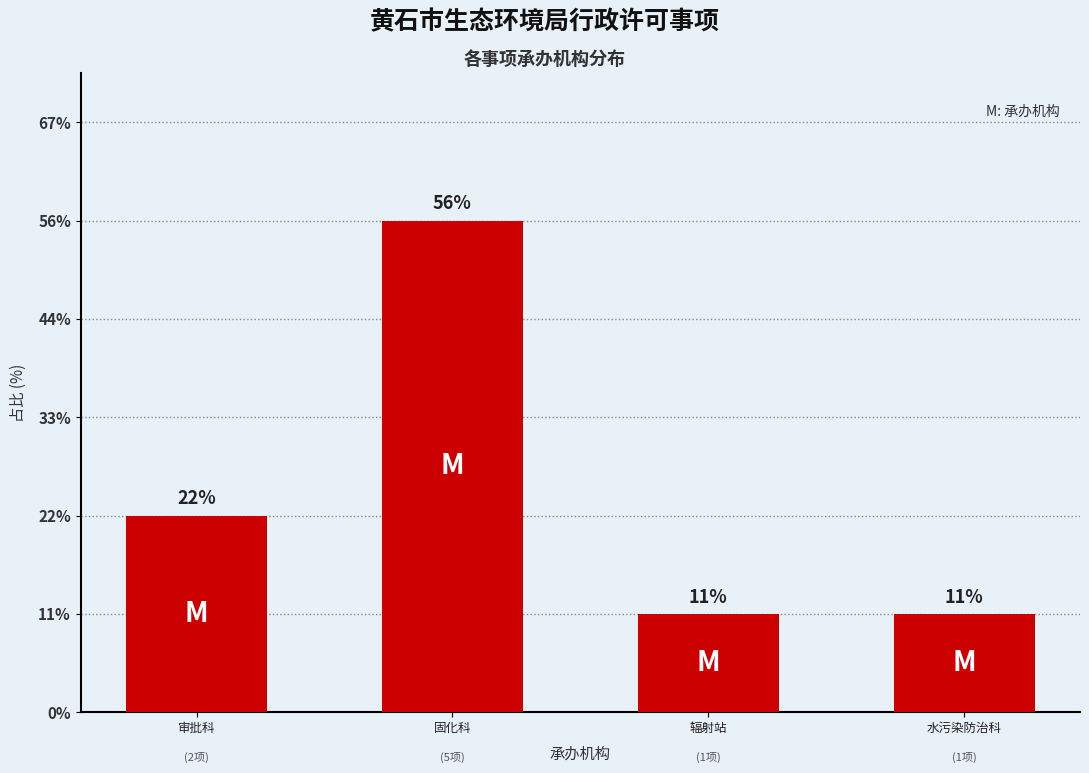

What is the label of the 3rd bar from the left?

辐射站